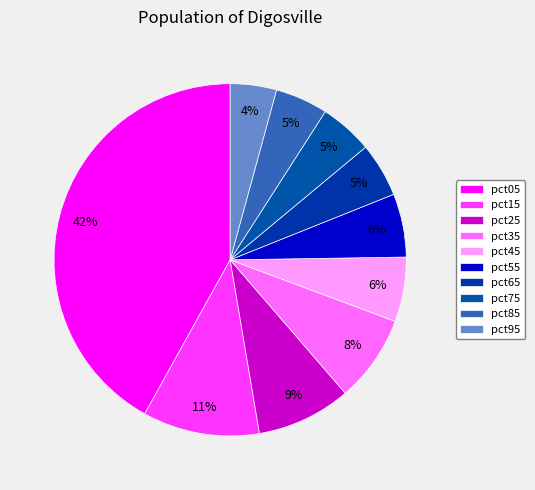

To the nearest percent, what is the difference between the pct45 and pct35 slice percentages?

2%